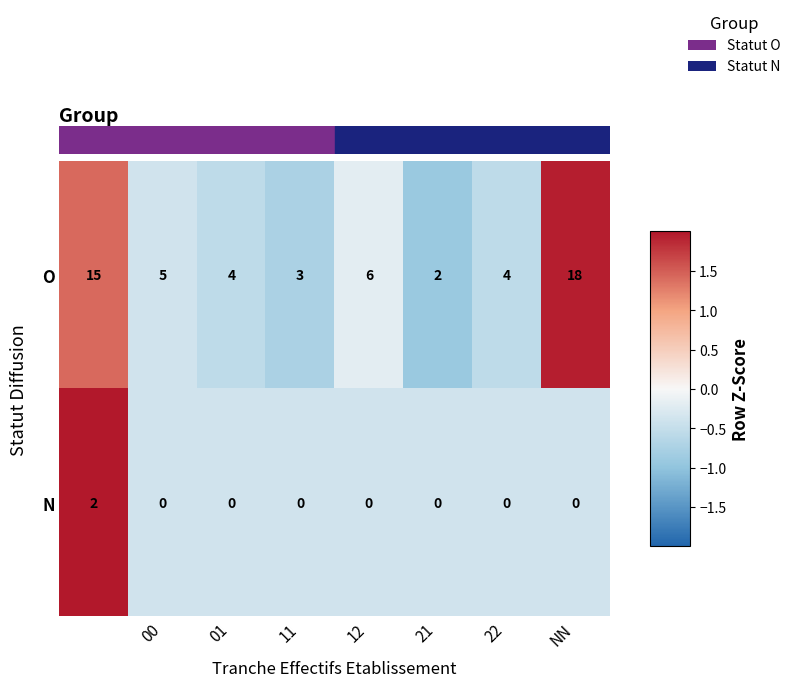

Which series has the largest range (max minus min)?

O